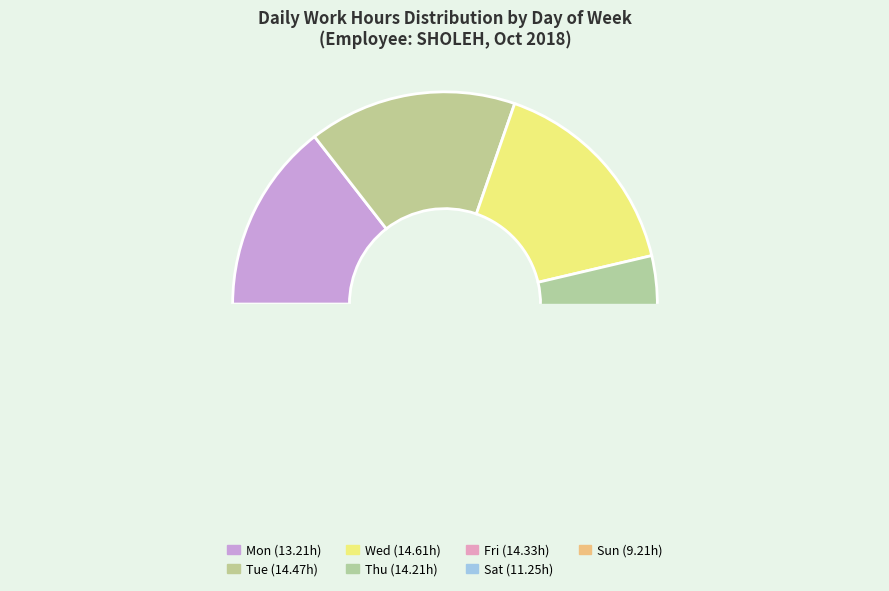

How many segments does this pie chart have?

7